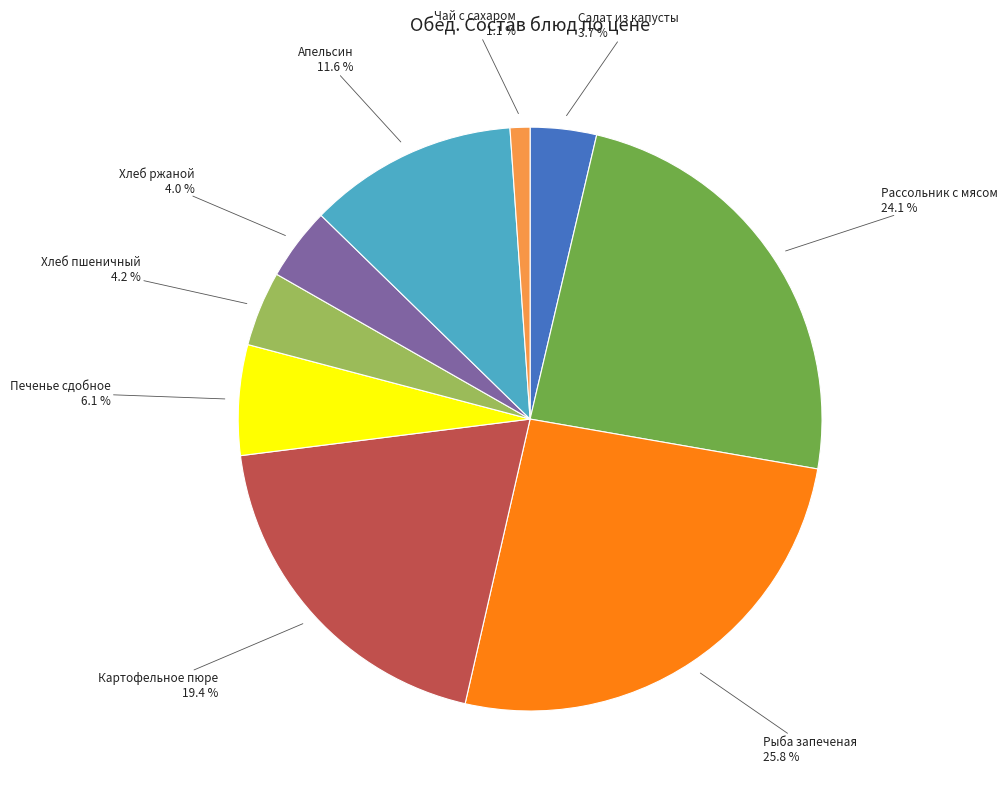

Does any single category account for the majority?

No